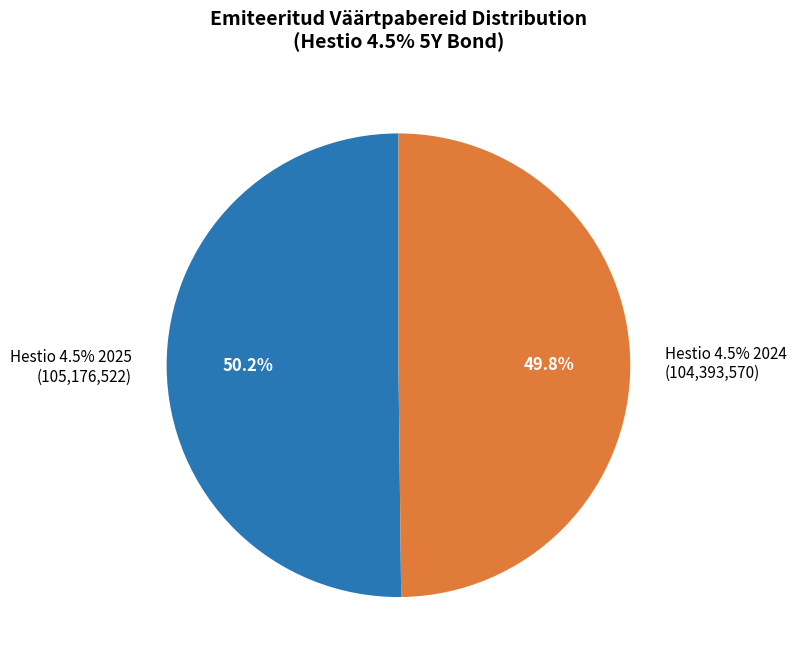

Combined, what portion of the pie is 104393570 and 105176522?

100.0%